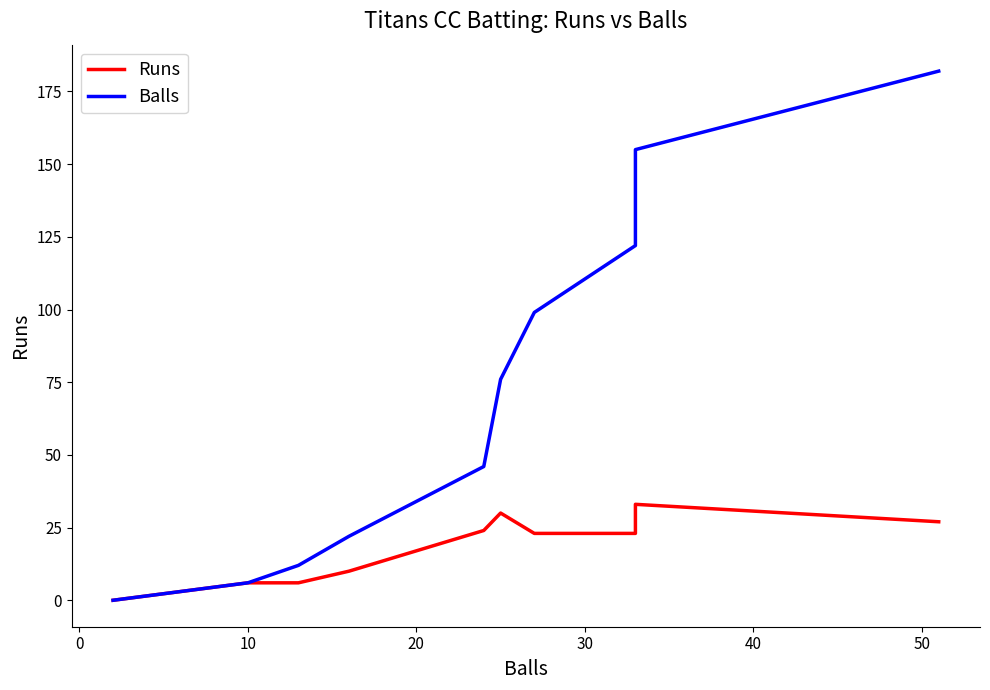

True or false: Runs and Balls cross at least once.

False